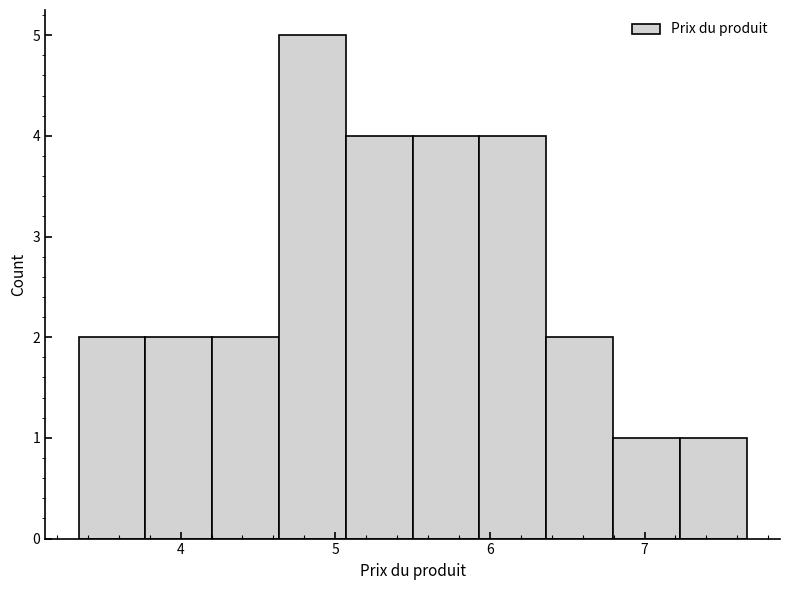

Reading left to right, transcribe this chart: for each bar, give the range it covers on the x-axis and its height. Neither the bar edges nor the heights are printed on the chart, so give them approximately, as read against the axes.

3.3 to 3.8: 2
3.8 to 4.2: 2
4.2 to 4.6: 2
4.6 to 5.1: 5
5.1 to 5.5: 4
5.5 to 5.9: 4
5.9 to 6.4: 4
6.4 to 6.8: 2
6.8 to 7.2: 1
7.2 to 7.7: 1